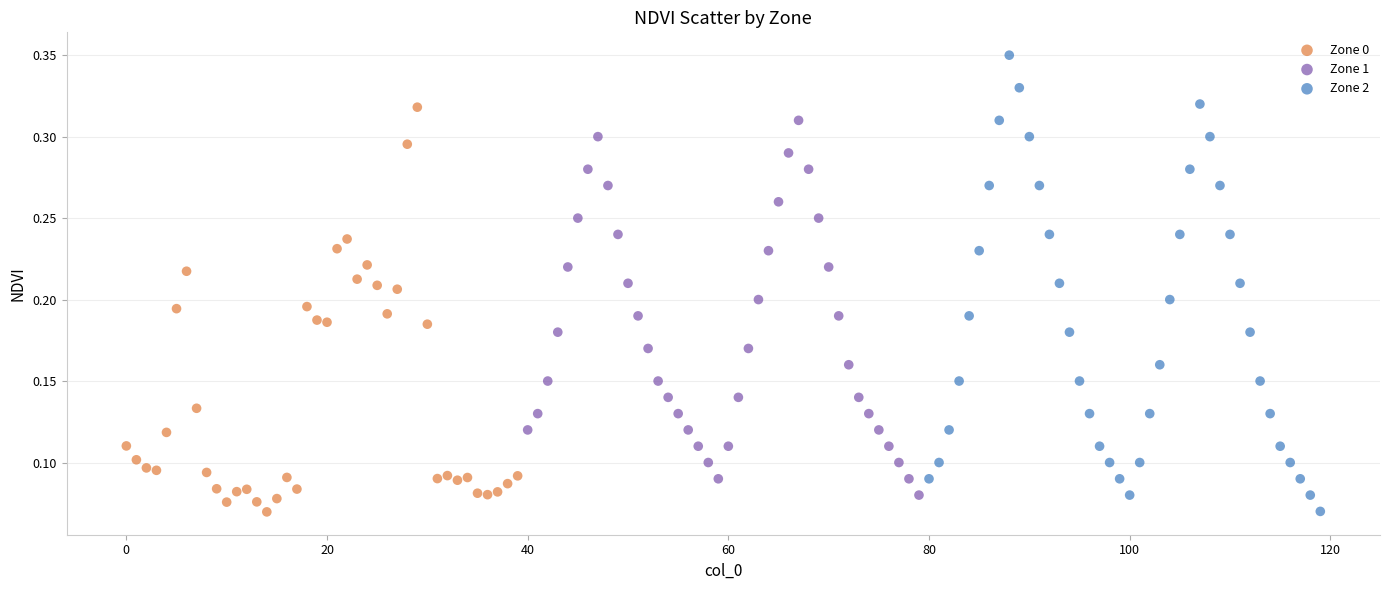

Which series has the widest spread of Y values?

Zone 2